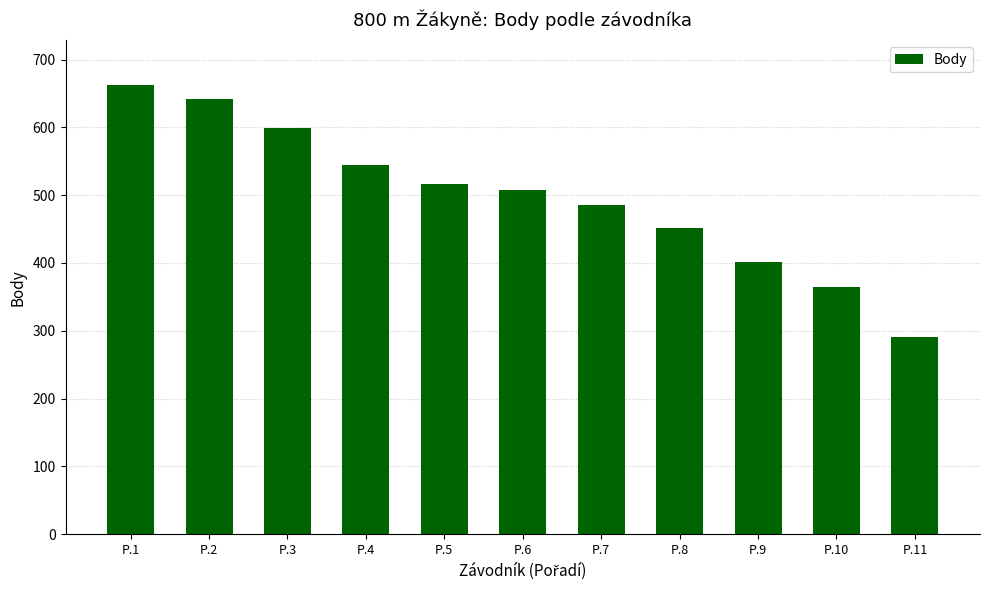

What is the value of the 11th bar from the left?

291